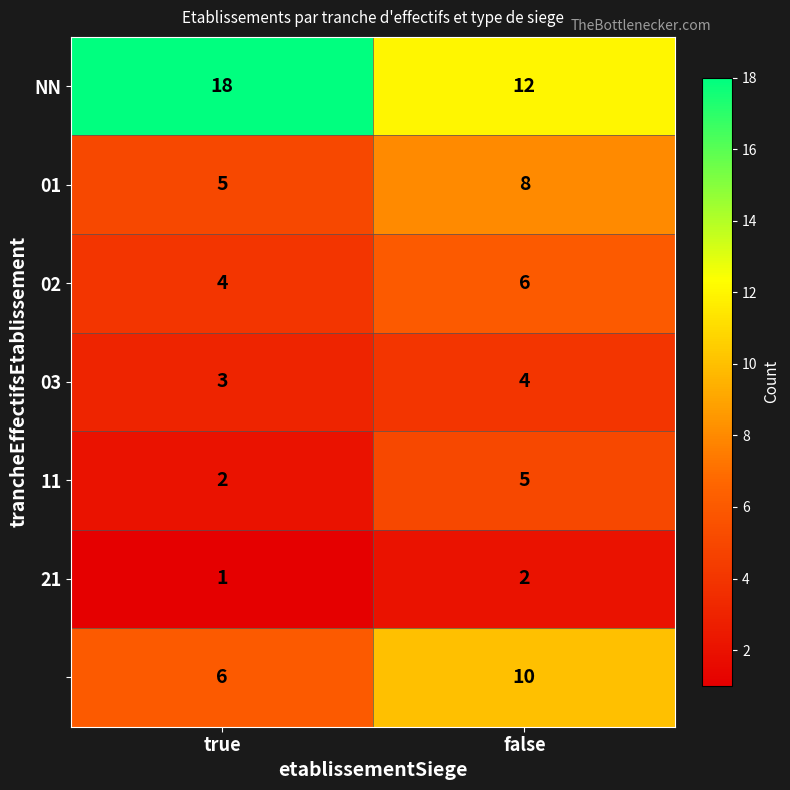

At which category is the sum across all series the highest?

false